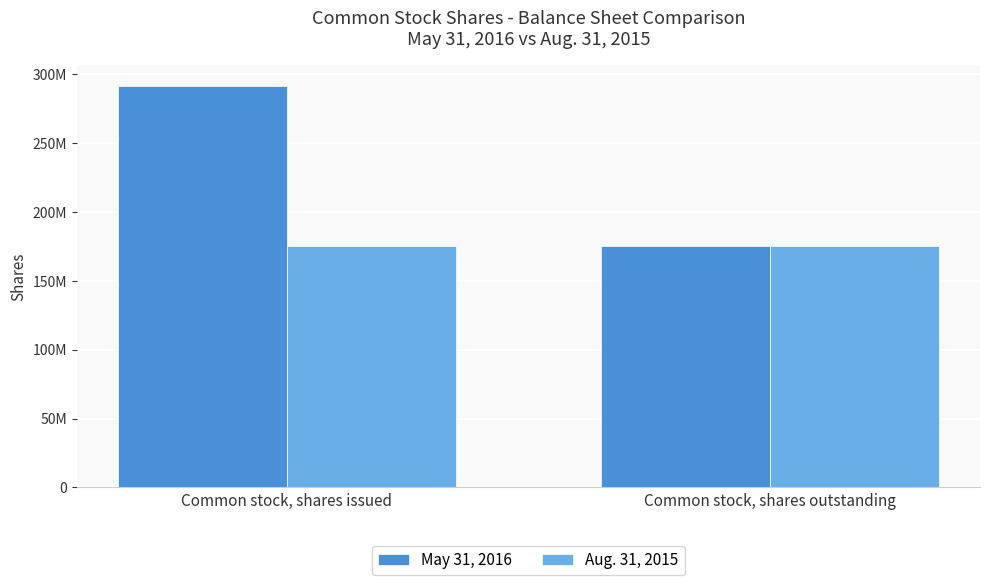

What is the spread (max minus min) of values at Common stock, shares issued?

116700000